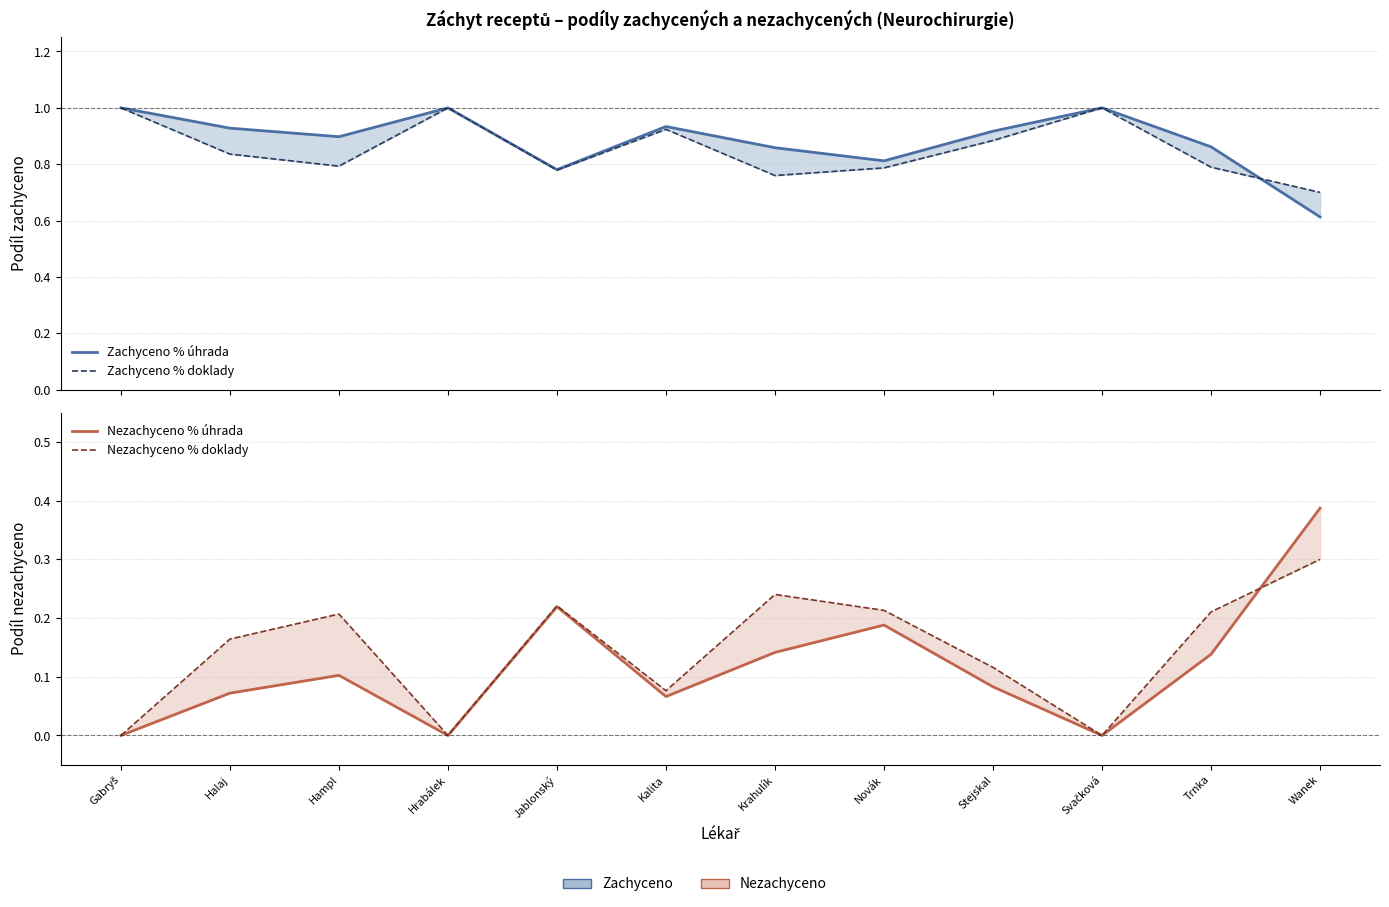

Which series changed the most between Stejskal and Trnka?

Zachyceno % doklady